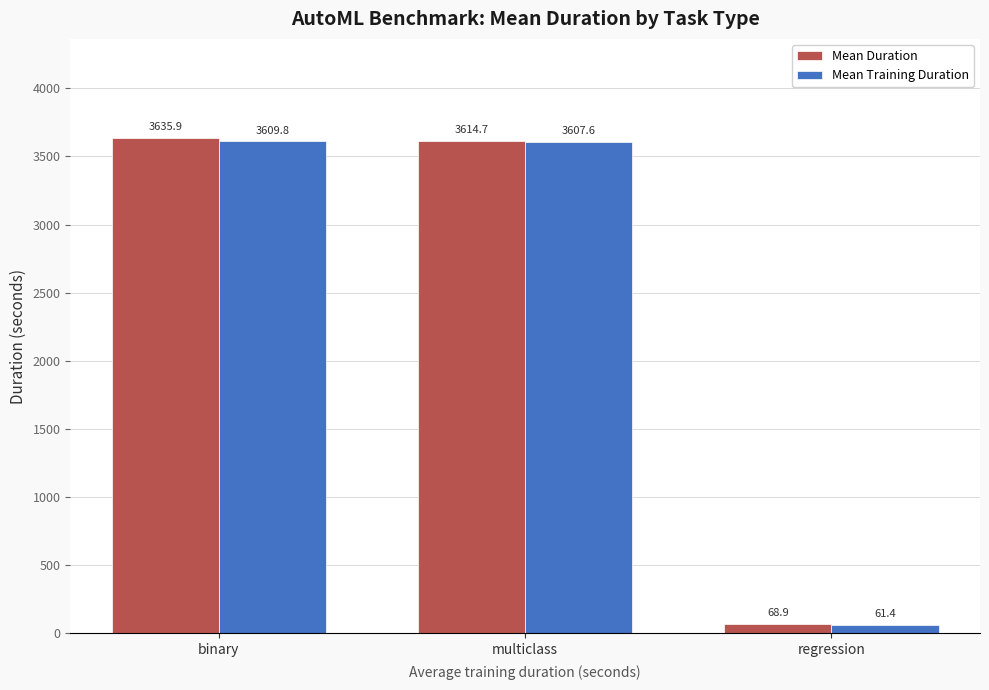

At which label does Mean Training Duration reach its peak?

binary